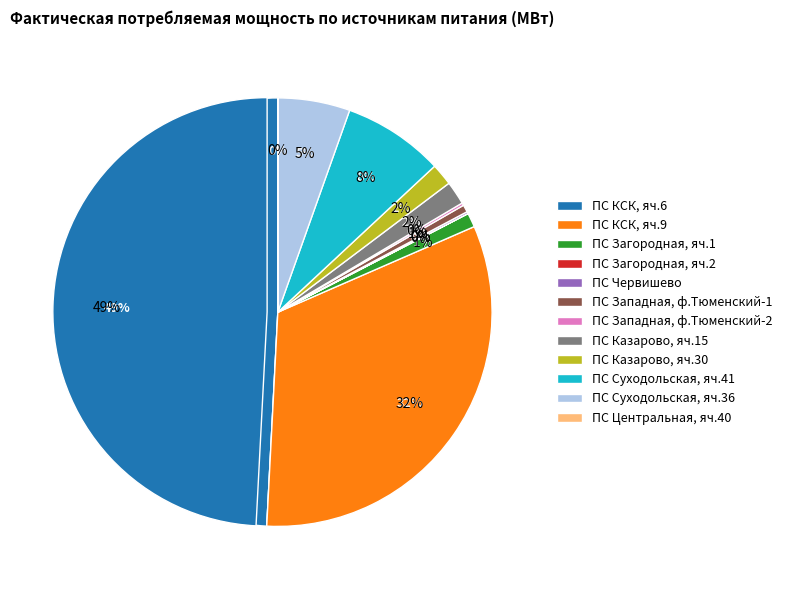

What is the change in value from ПС Казарово, яч.15 to ПС Суходольская, яч.41?

+0.9